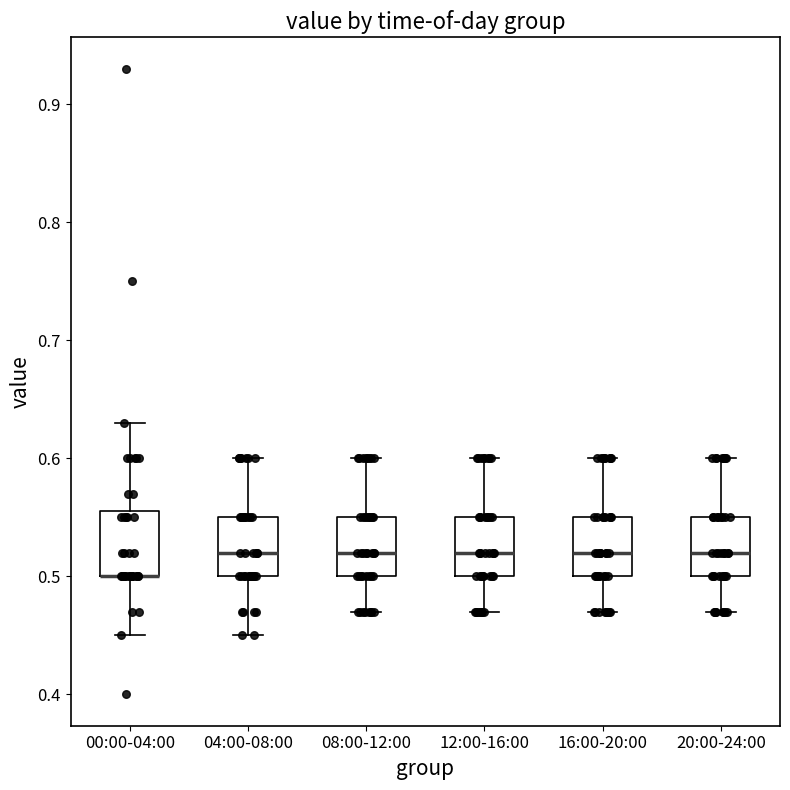

Reading left to right, read every box against the y-axis: the position of its median line, the range the box covers, and the ends of its whiskers. The values are not printed on the chart, so give them approximately, as read against the axis.

00:00-04:00: median 0.50 (drawn on the box's lower edge), box 0.50 to 0.56, whiskers 0.45 to 0.63
04:00-08:00: median 0.52, box 0.50 to 0.55, whiskers 0.45 to 0.60
08:00-12:00: median 0.52, box 0.50 to 0.55, whiskers 0.47 to 0.60
12:00-16:00: median 0.52, box 0.50 to 0.55, whiskers 0.47 to 0.60
16:00-20:00: median 0.52, box 0.50 to 0.55, whiskers 0.47 to 0.60
20:00-24:00: median 0.52, box 0.50 to 0.55, whiskers 0.47 to 0.60